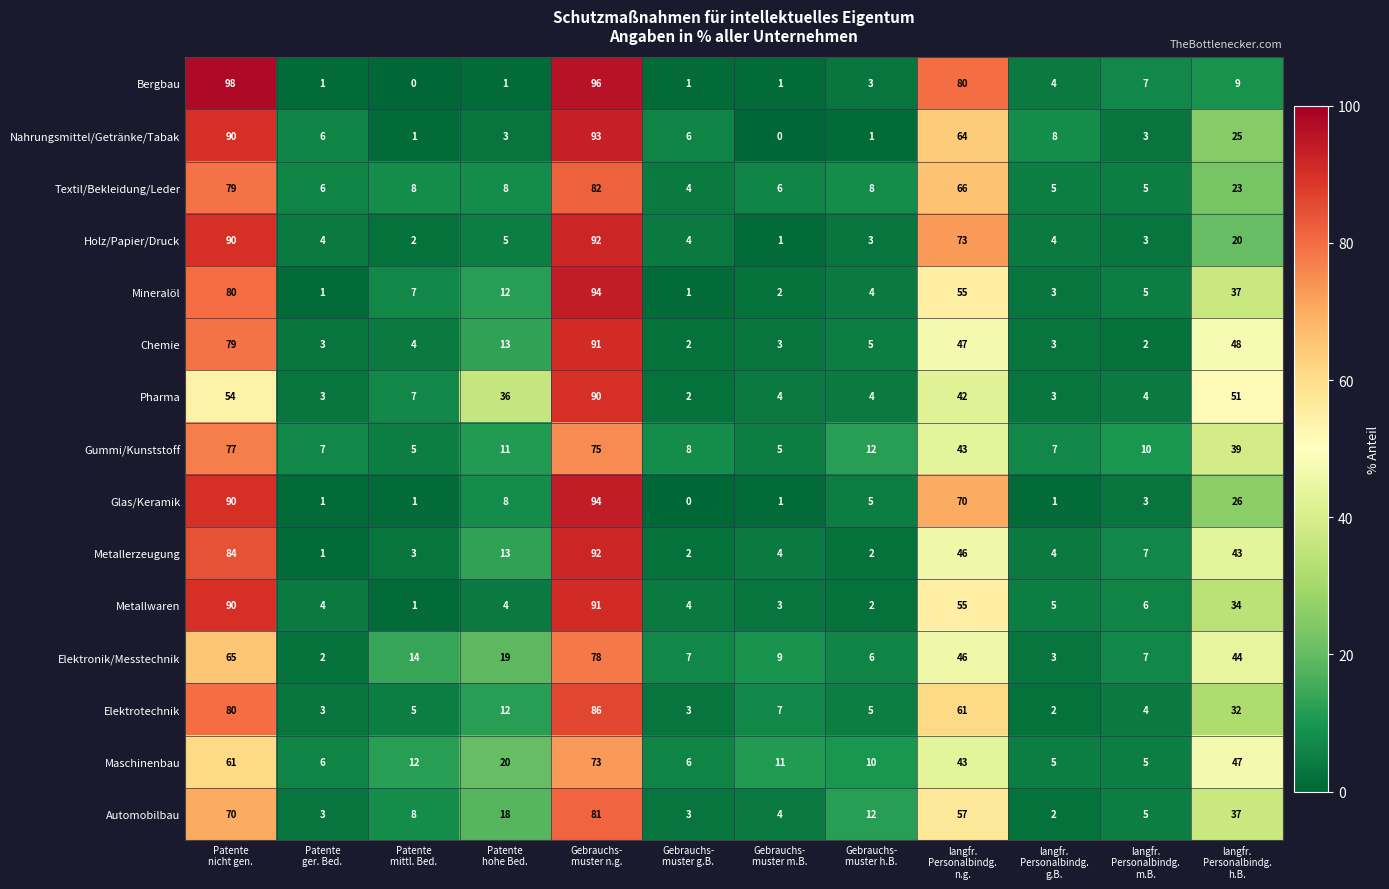

At how many categories does at least one series exceed 61?

3